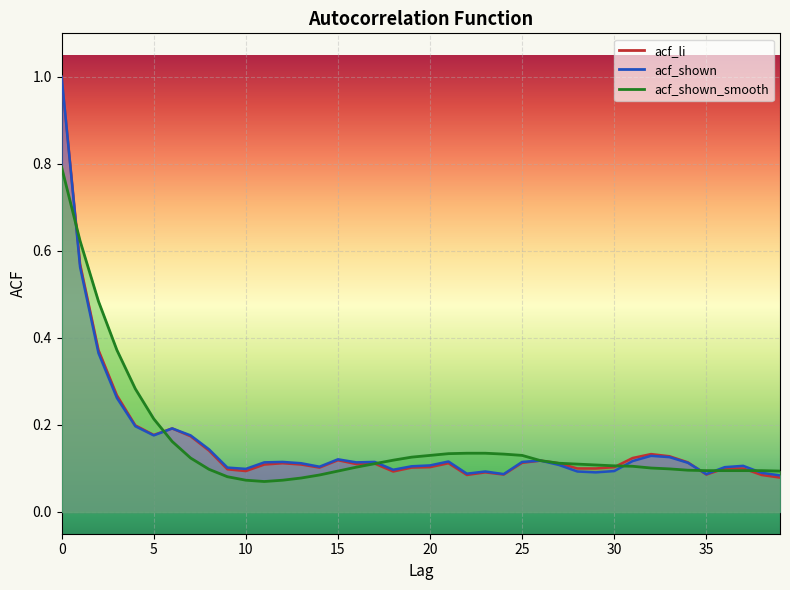

In acf_shown, how many points are lower than both neighbors (excluding endpoints)?

9